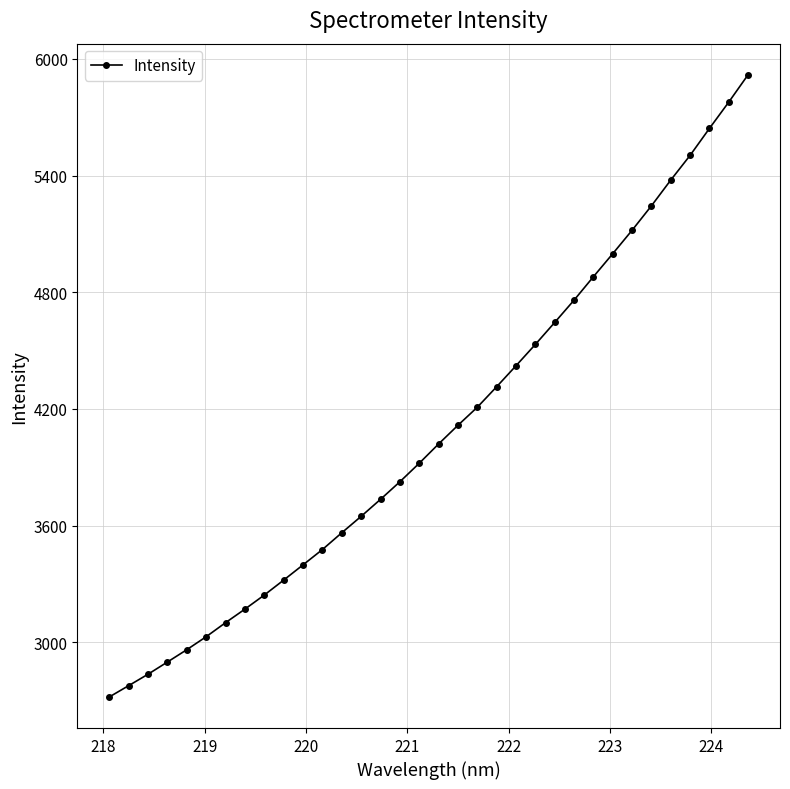

What is the difference between the maximum and minimum values?

3199.0